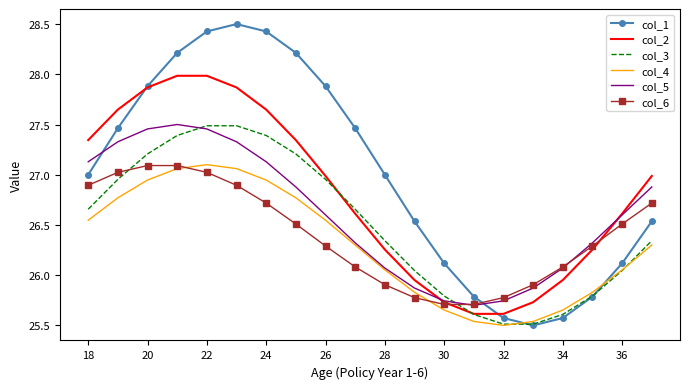

True or false: col_4 and col_1 cross at least once.

True